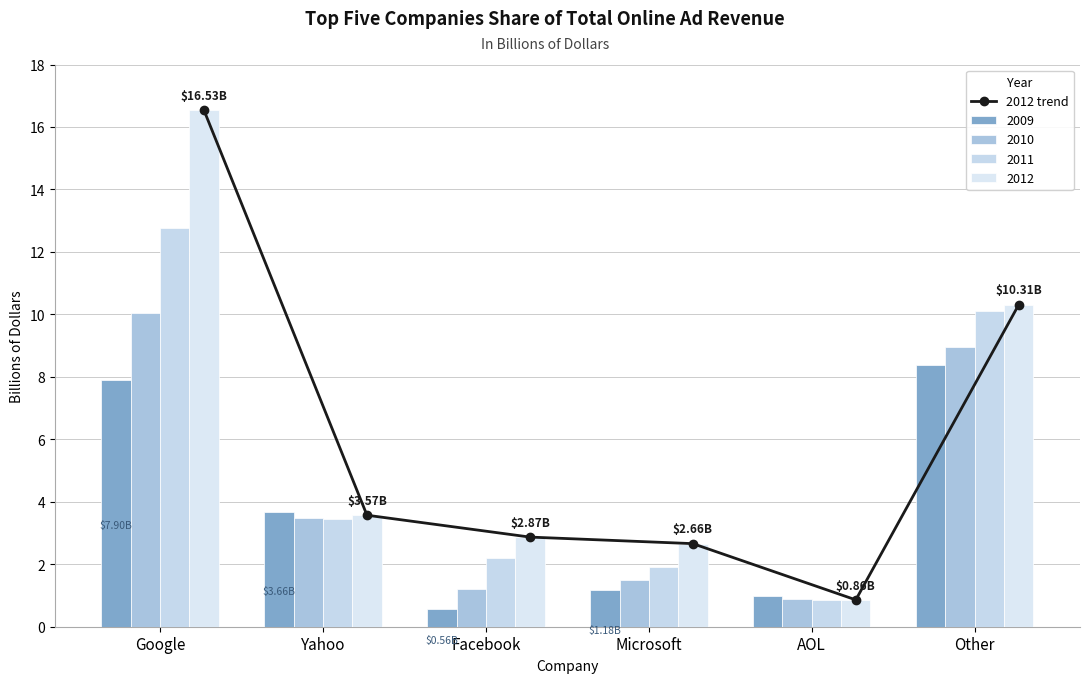

What is the value of the 2nd bar from the left?

3.6